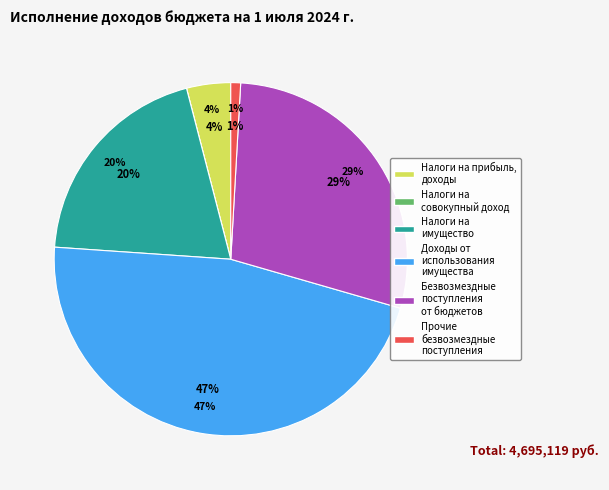

The НАЛОГИ НА СОВОКУПНЫЙ ДОХОД slice represents 0% of the pie. True or false?

True